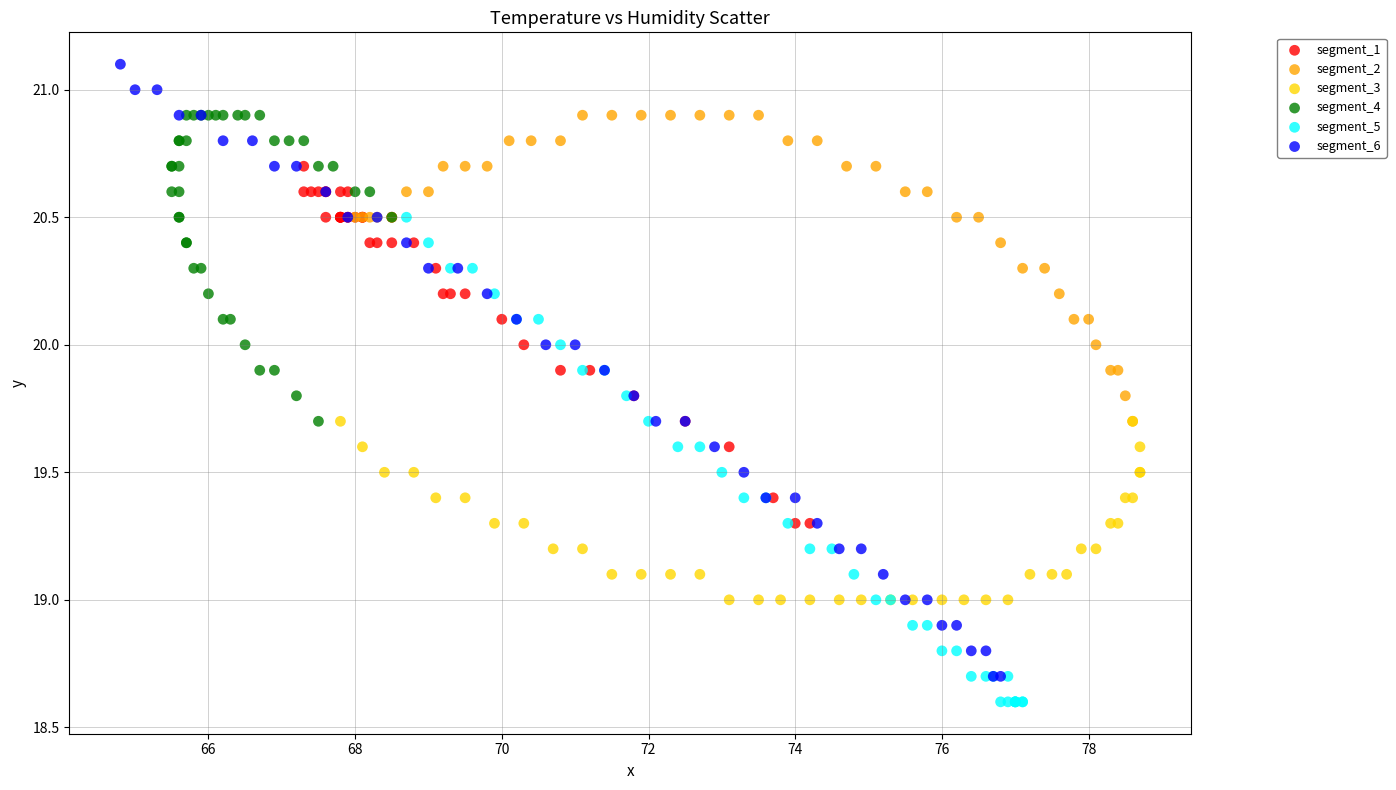

Which series has the widest spread of Y values?

segment_6